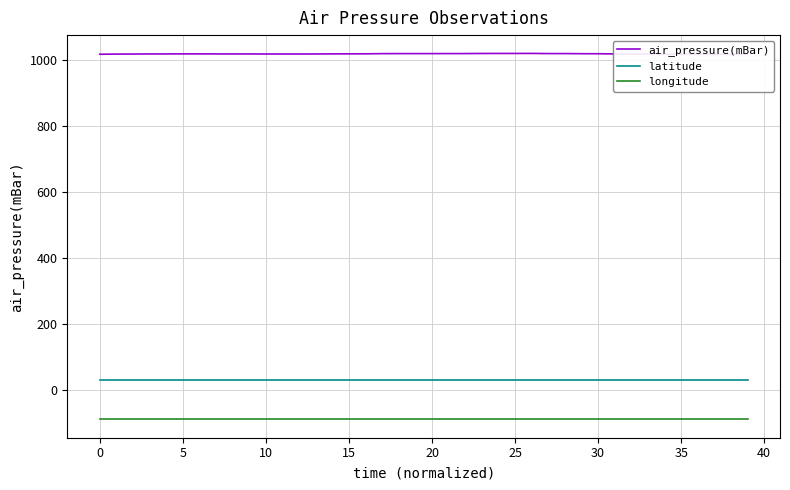

True or false: latitude and air_pressure(mBar) intersect in this chart.

False